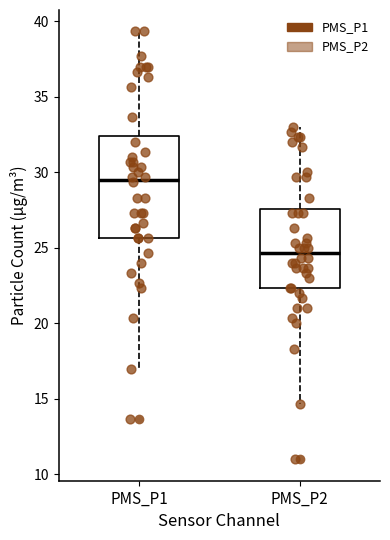

Which box is the tallest, from its lower edge to its upper edge?

PMS_P1